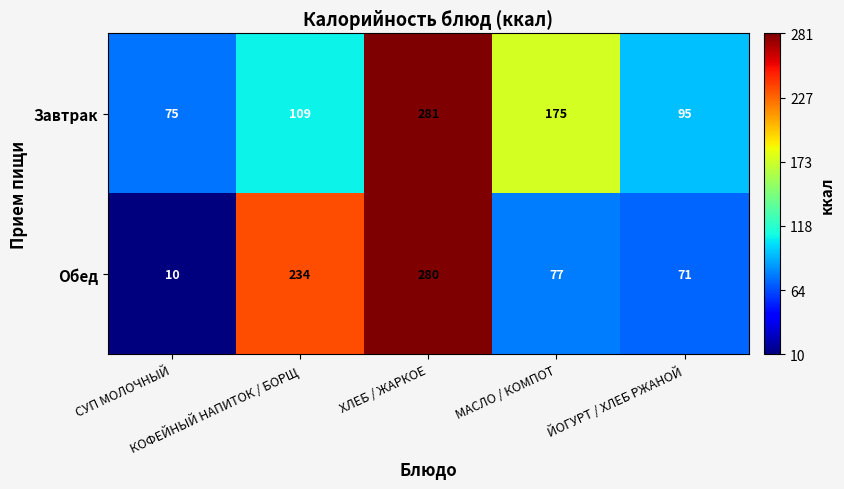

What is the difference between the highest and lowest values at СУП МОЛОЧНЫЙ?

65